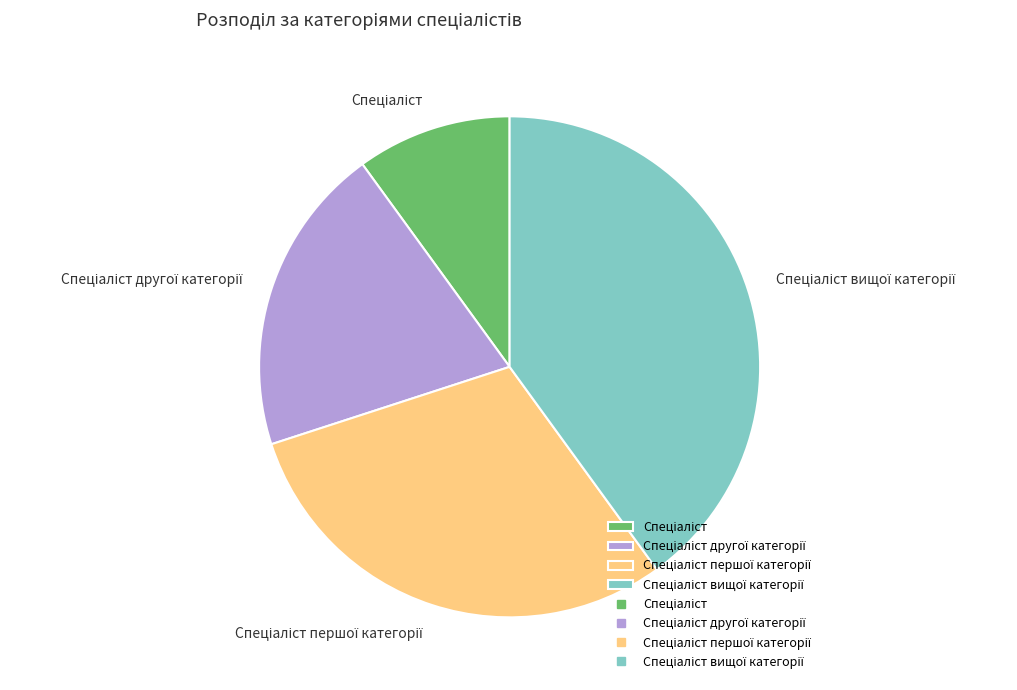

Count the number of slices in the pie.

4